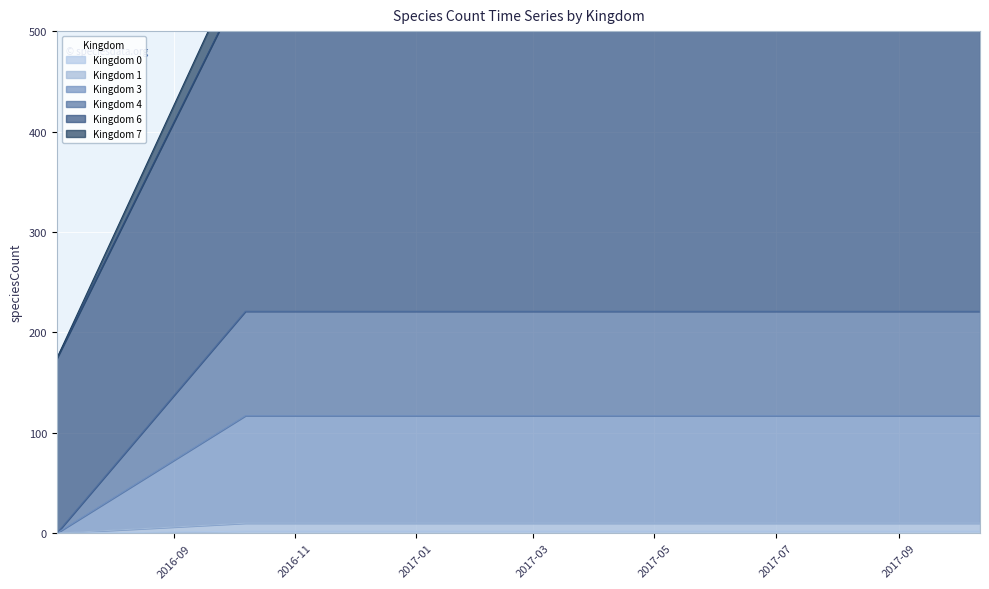

At which label is Kingdom 4 closest to 363?

2016-09